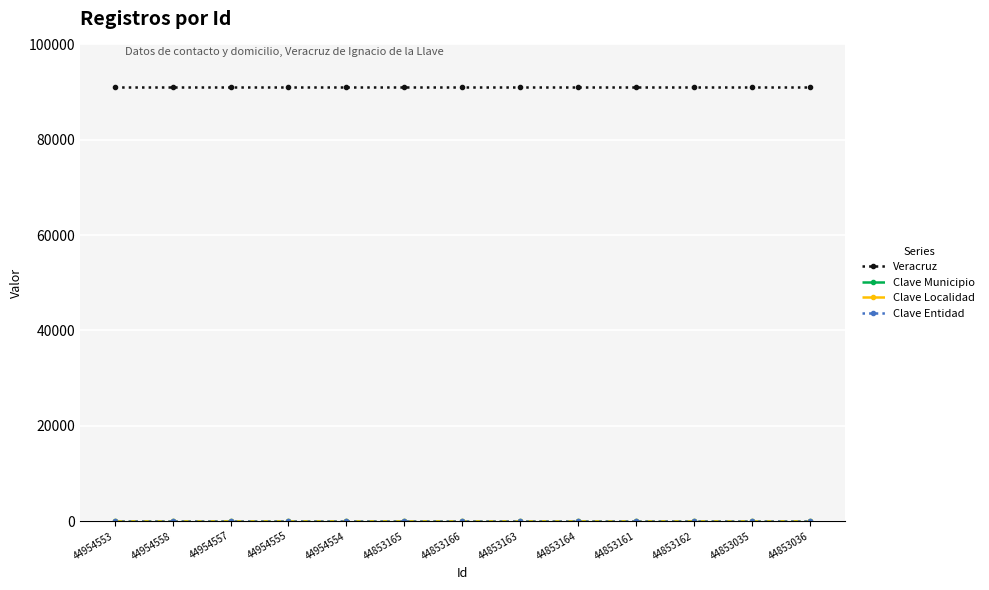

At which category does the chart reach its peak across all series?

44954553